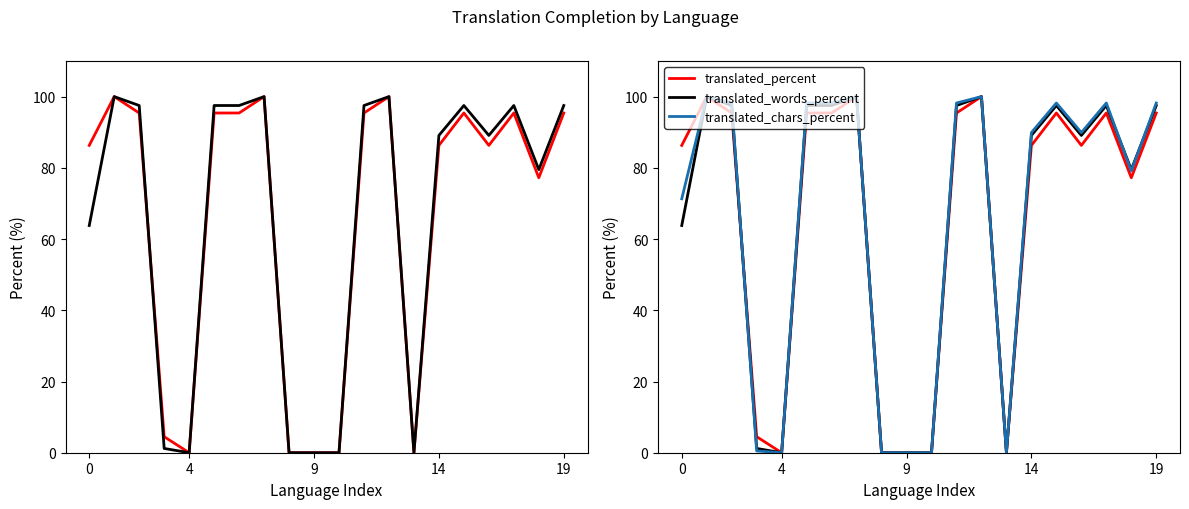

At how many categories does at least one series exceed 63?

14